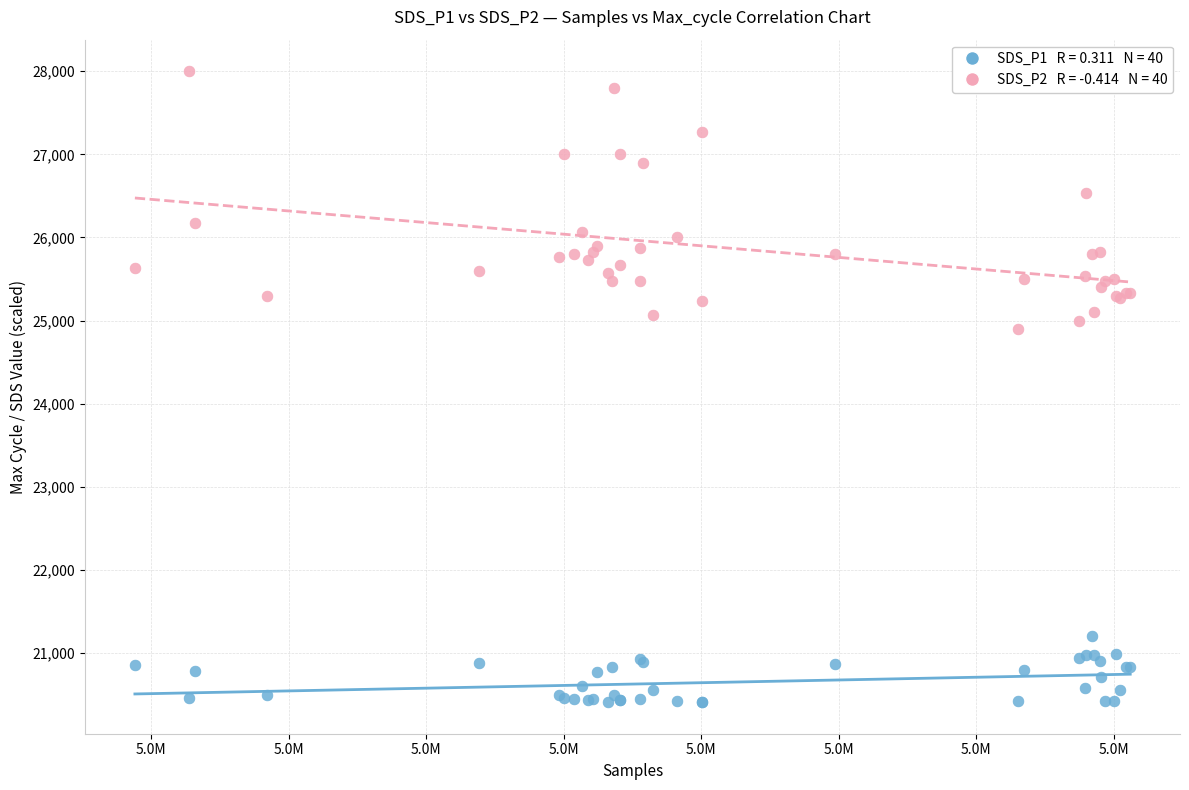

Across all series, what Y value is closest to 24204?

24900